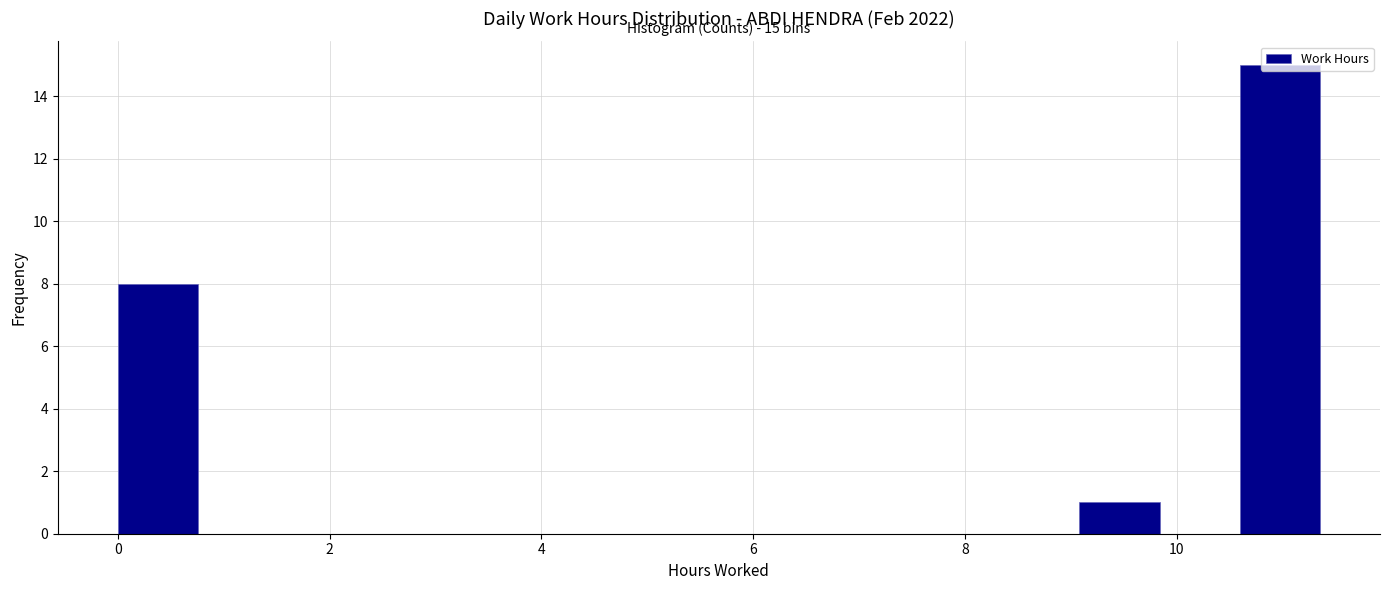

Around what value on the x-axis is the tallest bar? Give the approximate position of its centre, as read against the axis.

11.0